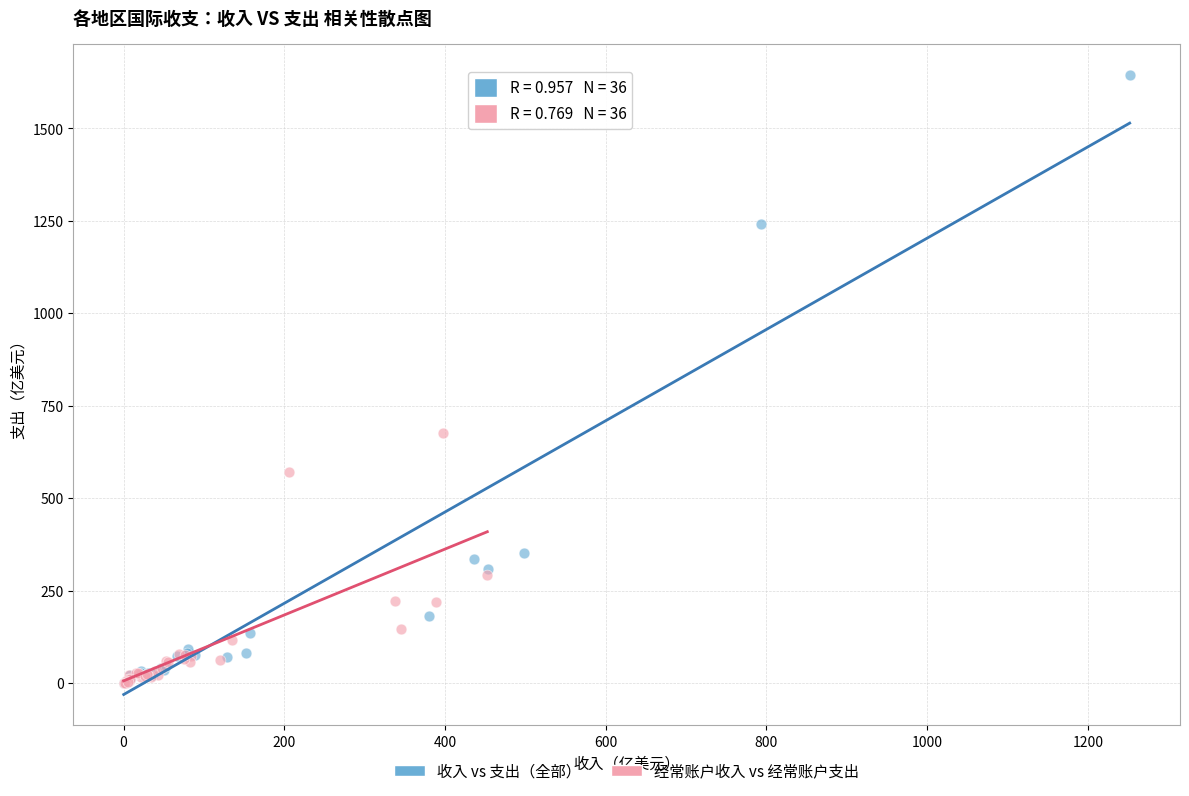

Which series contains the highest Y value?

收入 vs 支出（全部）